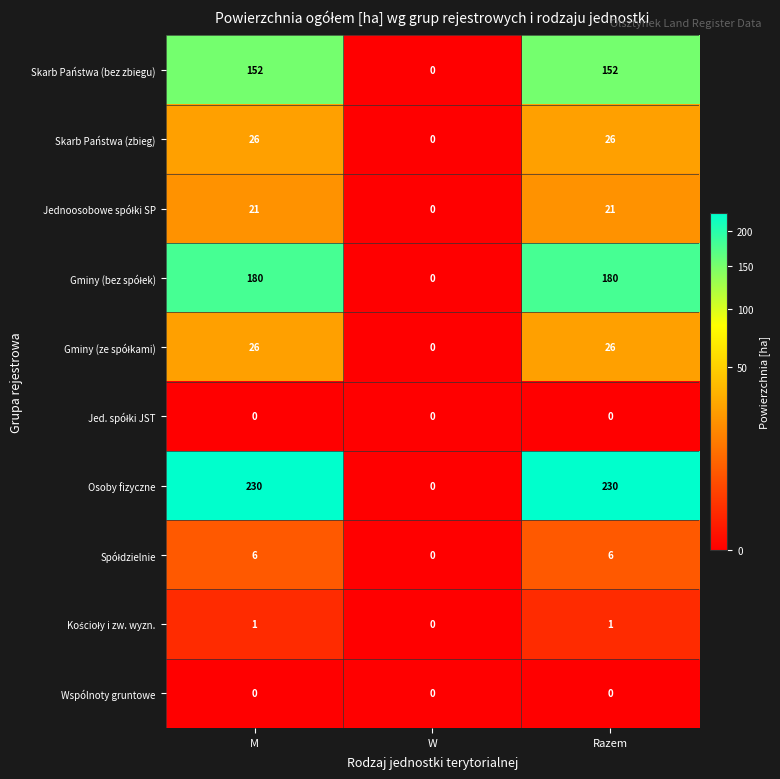

What is the greatest value displayed?

230